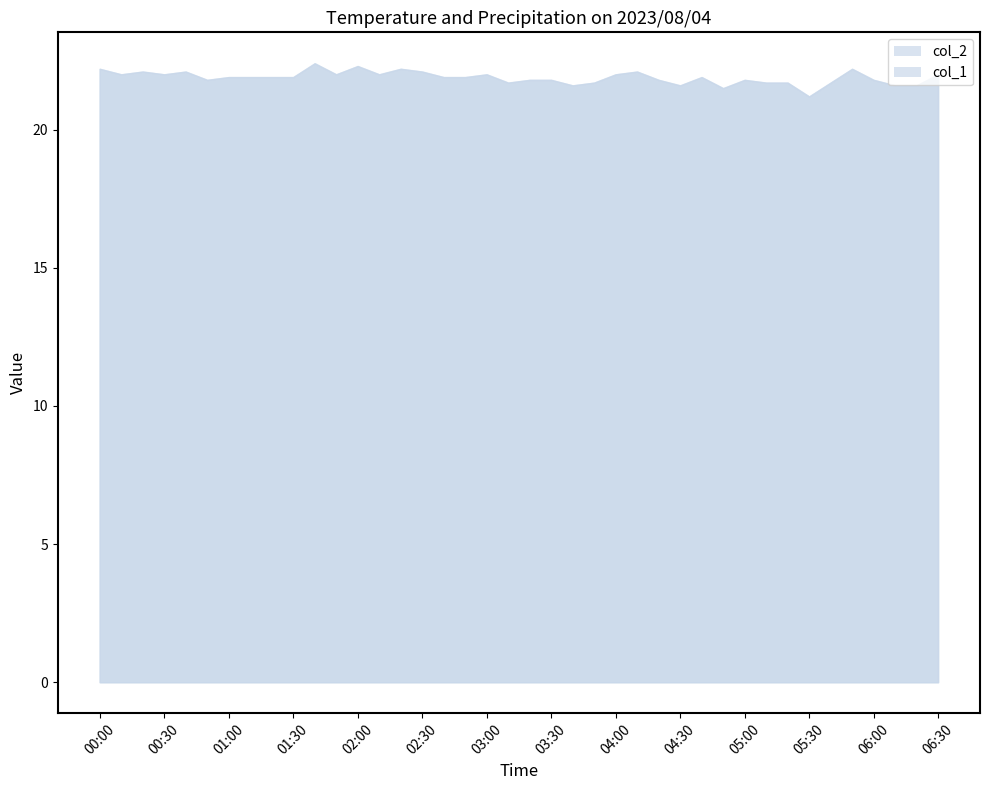

What is the greatest value displayed?

22.4